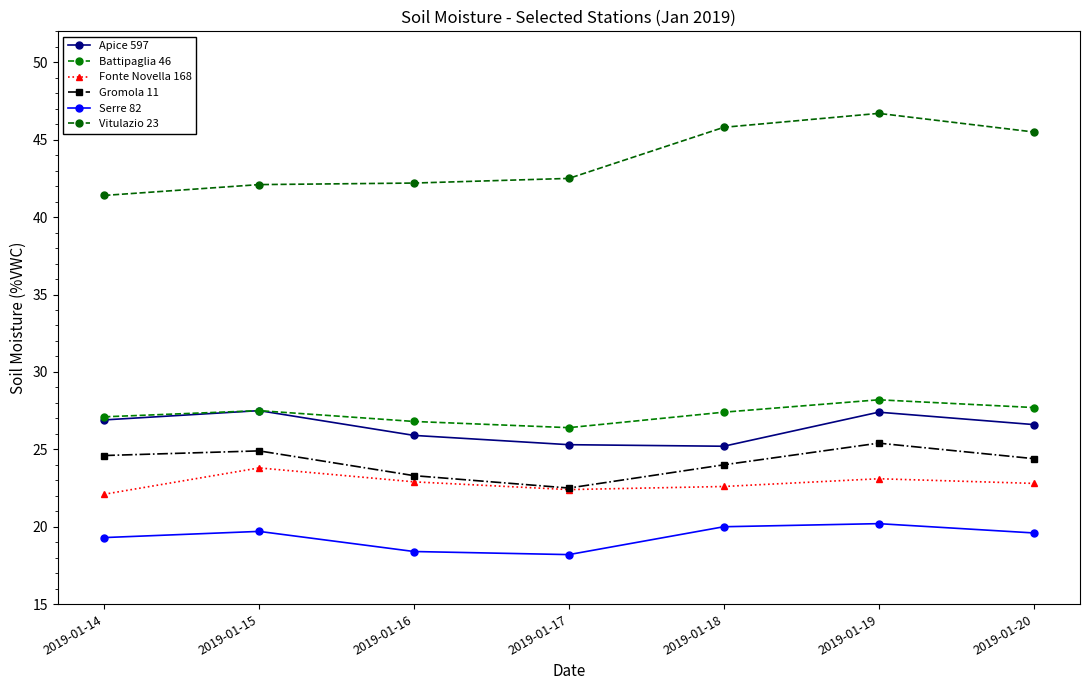

True or false: Vitulazio 23 and Apice 597 intersect in this chart.

False